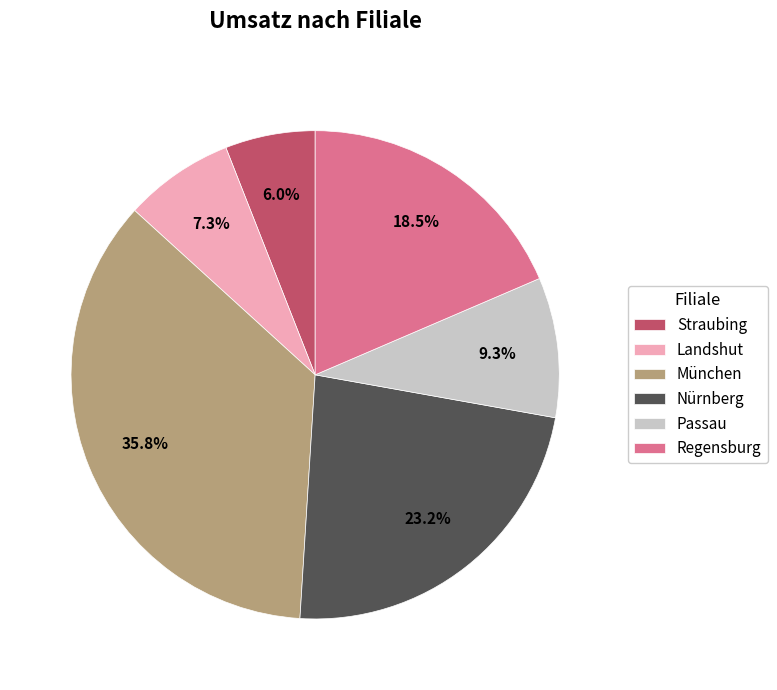

Which category has the biggest portion of the pie?

München